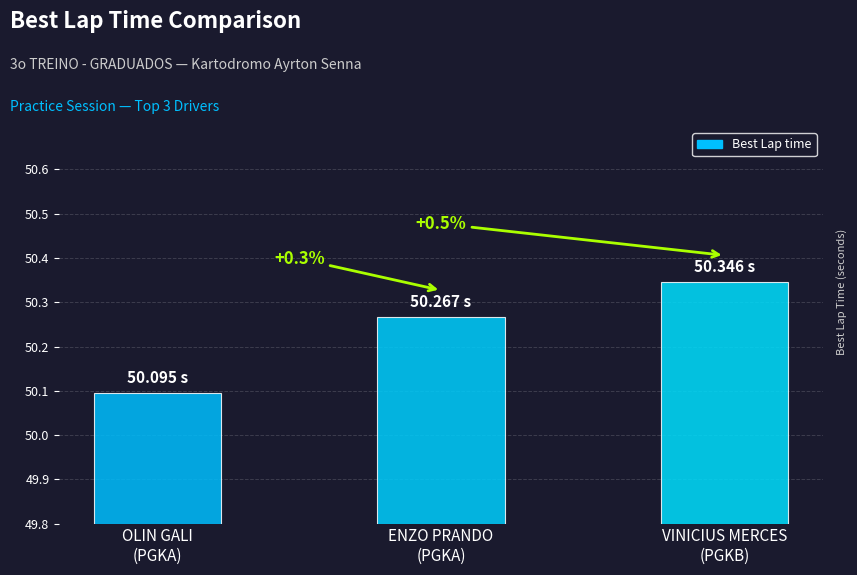

What is the smallest value displayed?

50.1